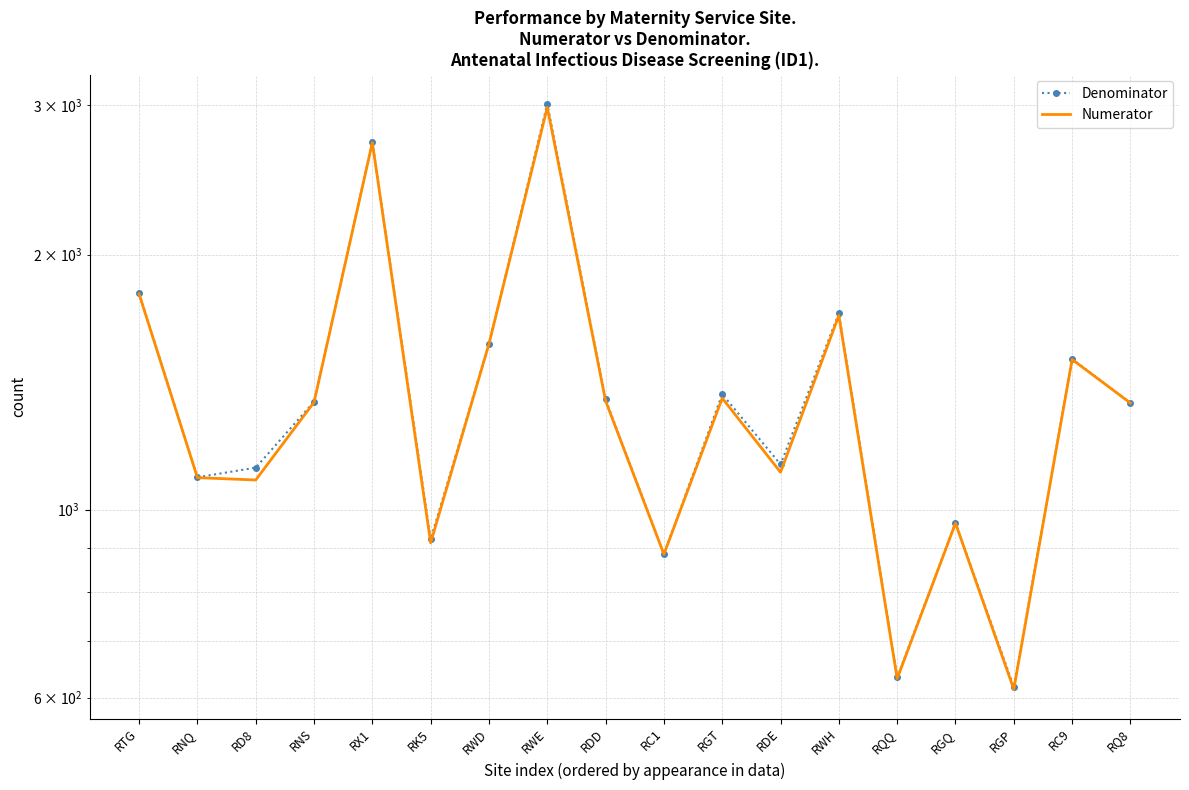

Reading right to left, list all the values displayed in this chart.

Denominator: 1336	1506	618	965	634	1705	1131	1369	886	1349	3012	1570	923	2715	1341	1121	1092	1800
Numerator: 1336	1504	614	964	632	1695	1107	1354	886	1344	2983	1569	914	2711	1339	1084	1091	1797